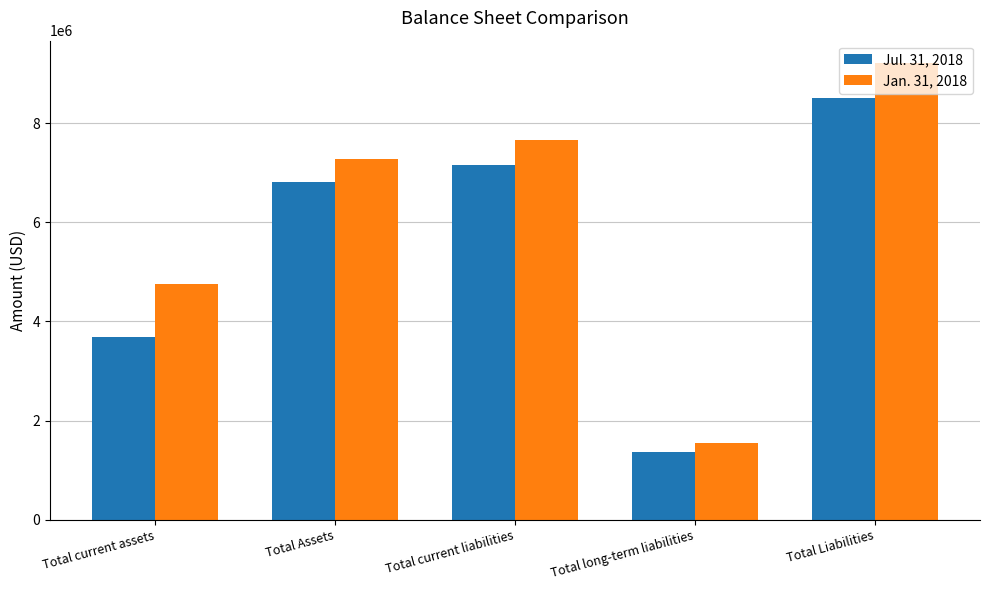

Which category has the lowest value in the Jan. 31, 2018 series?

Total long-term liabilities